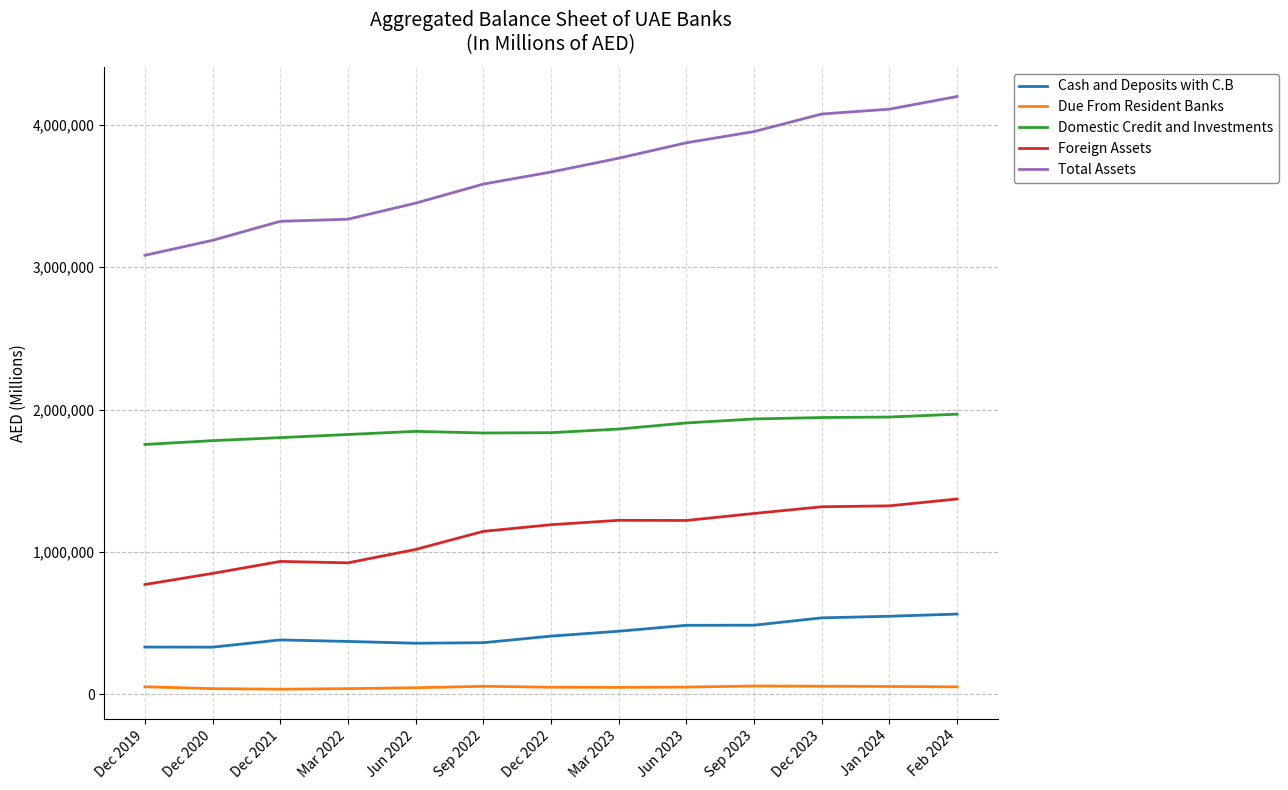

Which label corresponds to the largest value in the chart?

Feb 2024